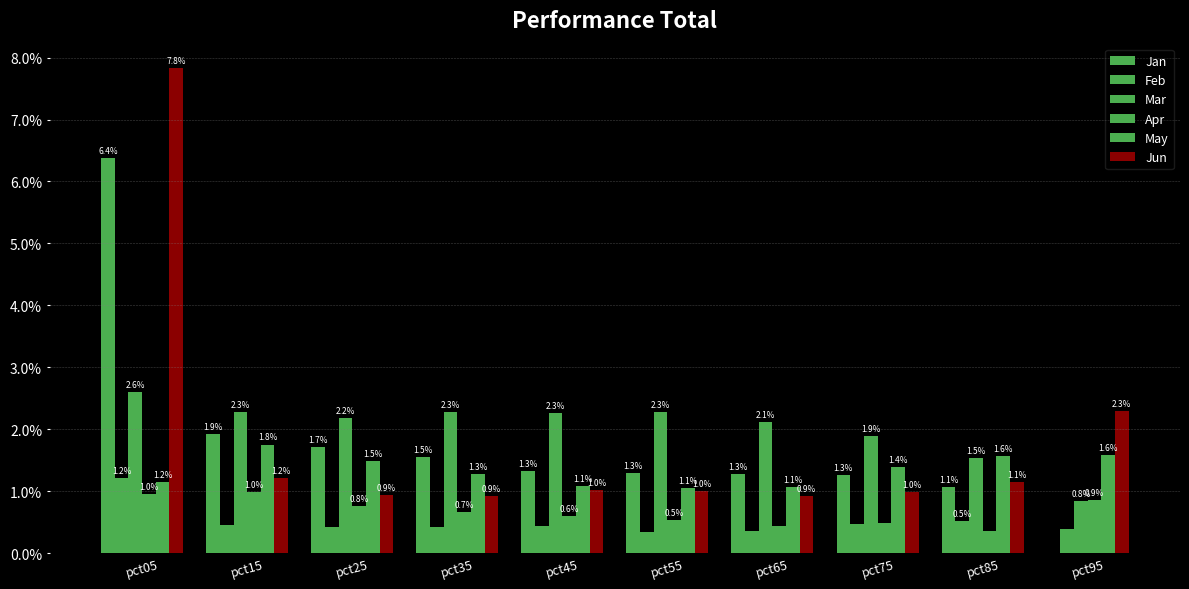

The Mar series shows 2.3 at pct45. True or false?

True